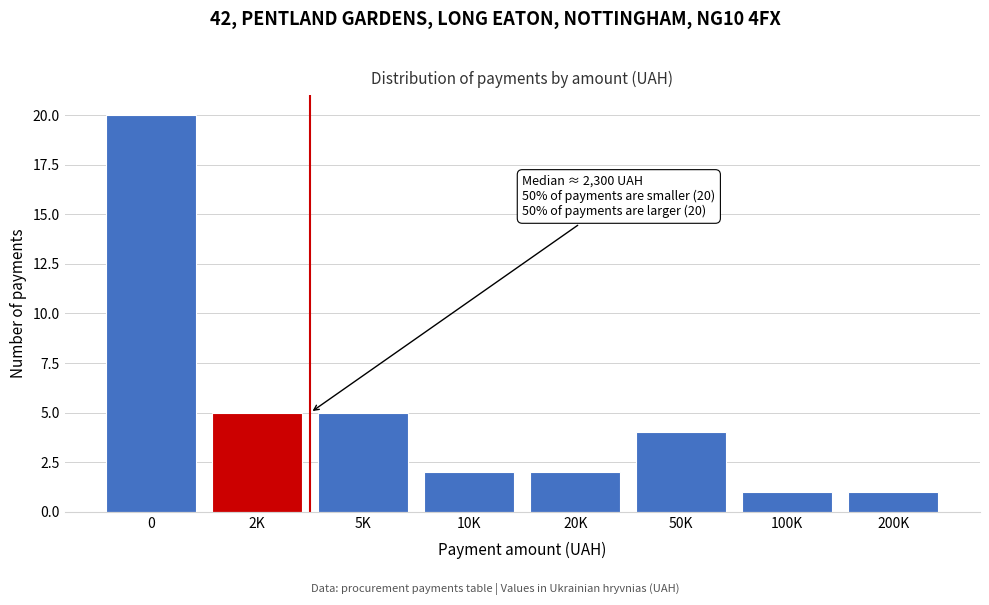

Reading left to right, extract all data points from this chart.

20	5	5	2	2	4	1	1